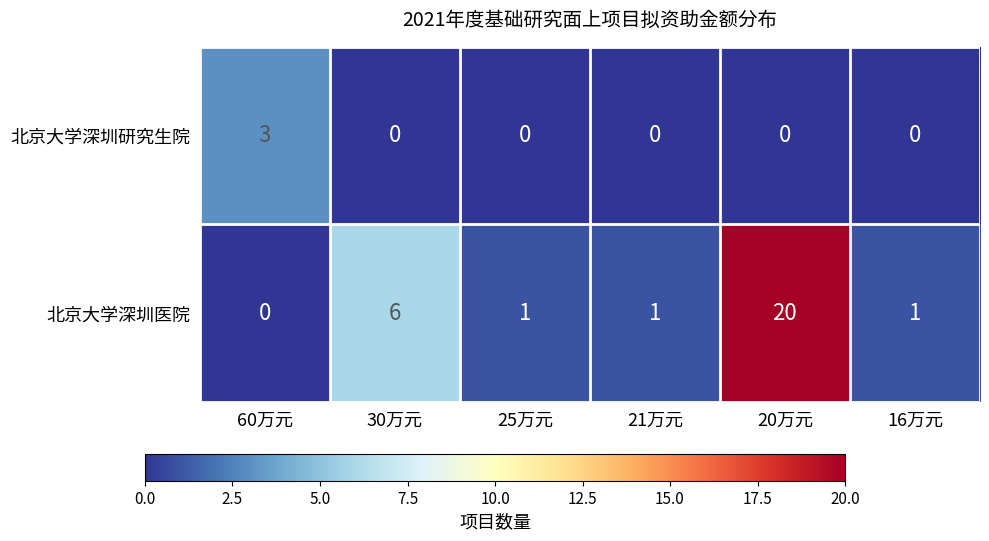

Reading right to left, what are all the values shown in this chart?

北京大学深圳研究生院: 16万元=0	20万元=0	21万元=0	25万元=0	30万元=0	60万元=3
北京大学深圳医院: 16万元=1	20万元=20	21万元=1	25万元=1	30万元=6	60万元=0